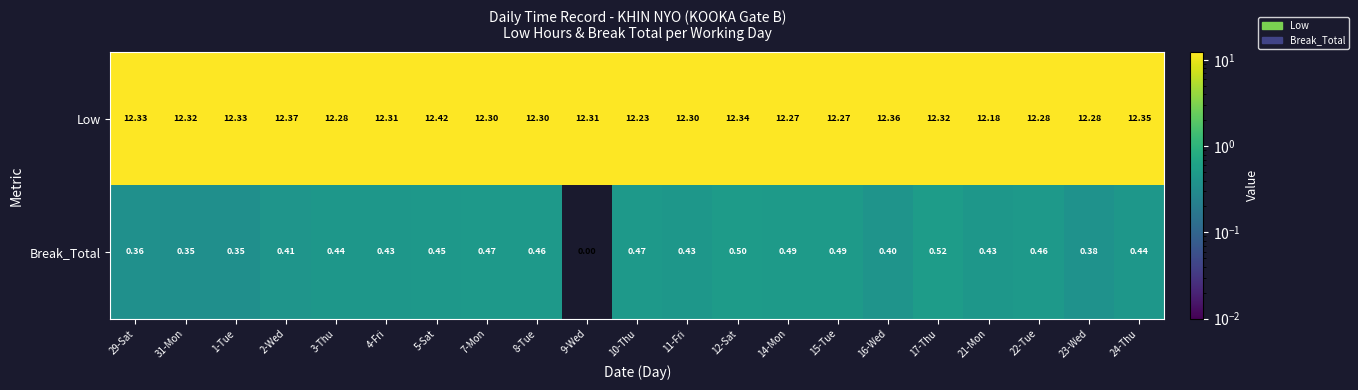

Which category has the highest value across all series?

5-Sat